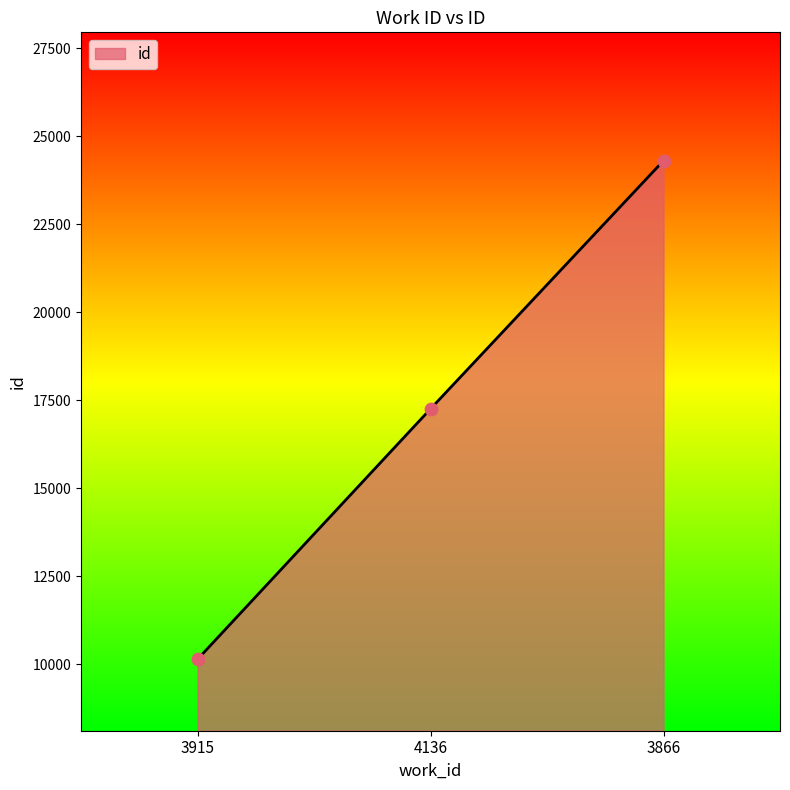

Approximately how many times larger is the value at 3866 compared to 3915?

2.4